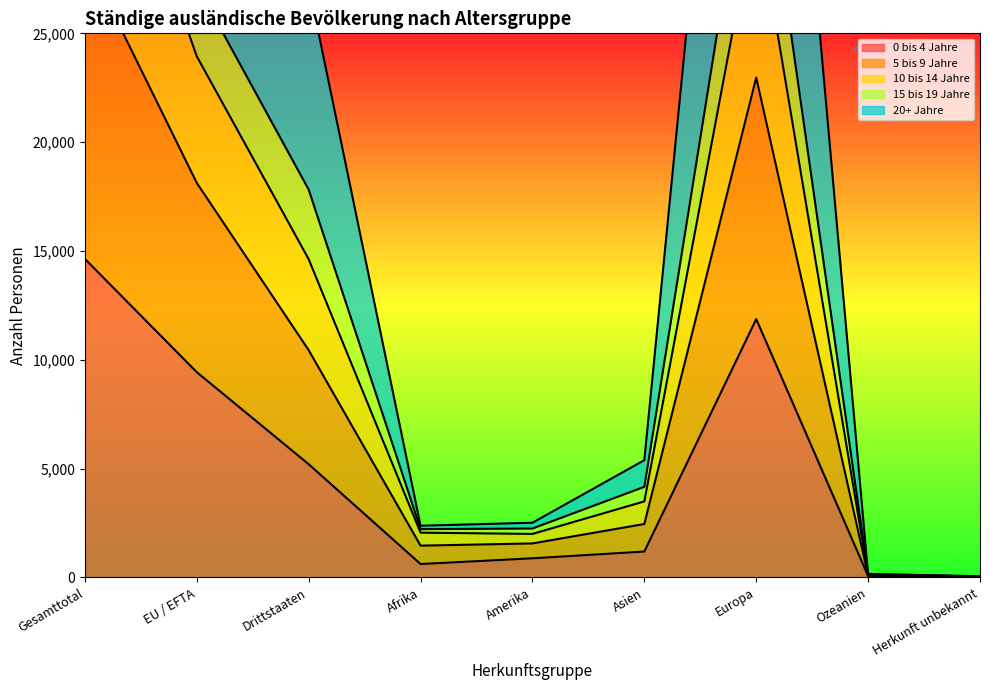

The 0 bis 4 Jahre series shows 12960 at EU / EFTA. True or false?

False